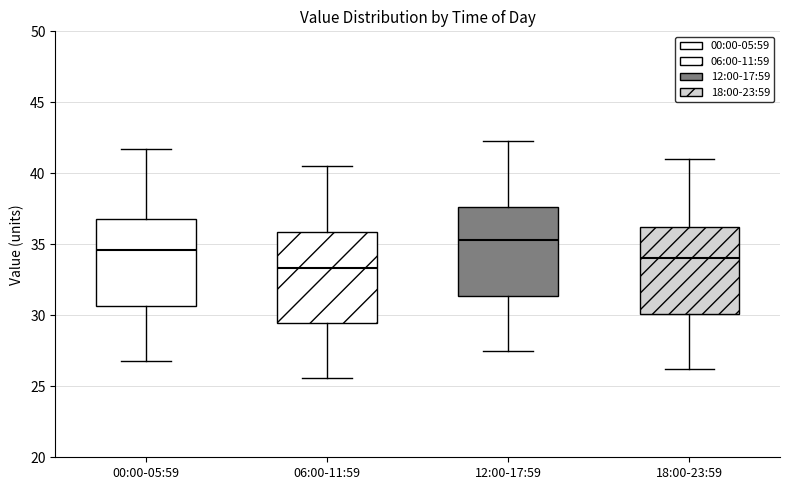

Reading left to right, read every box against the y-axis: the position of its median line, the range the box covers, and the ends of its whiskers. The values are not printed on the chart, so give them approximately, as read against the axis.

00:00-05:59: median 34.5, box 30.5 to 37.0, whiskers 27.0 to 41.5
06:00-11:59: median 33.5, box 29.5 to 36.0, whiskers 25.5 to 40.5
12:00-17:59: median 35.5, box 31.5 to 37.5, whiskers 27.5 to 42.5
18:00-23:59: median 34.0, box 30.0 to 36.0, whiskers 26.0 to 41.0